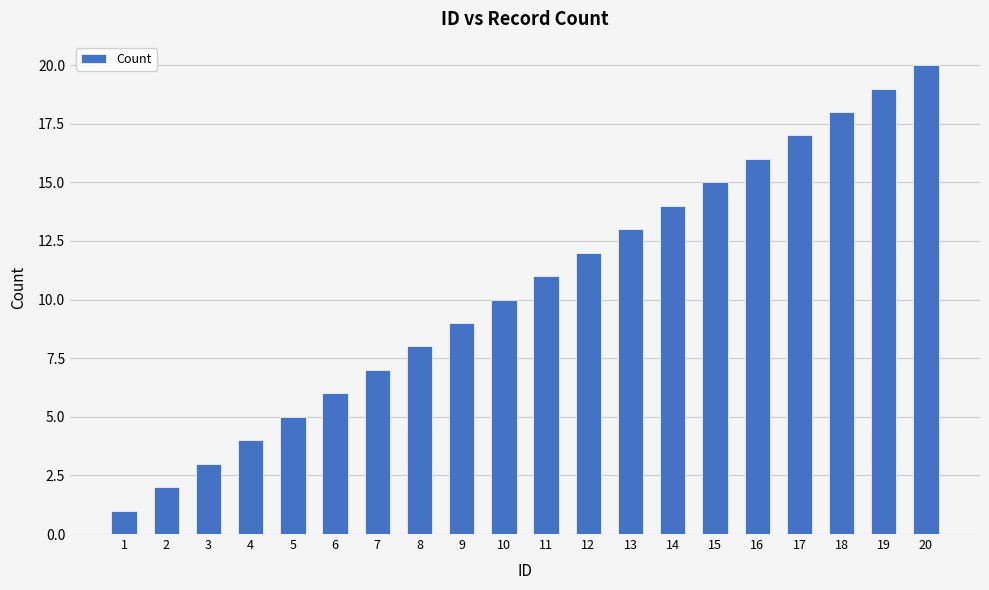

True or false: the data shows 23 at 14.

False